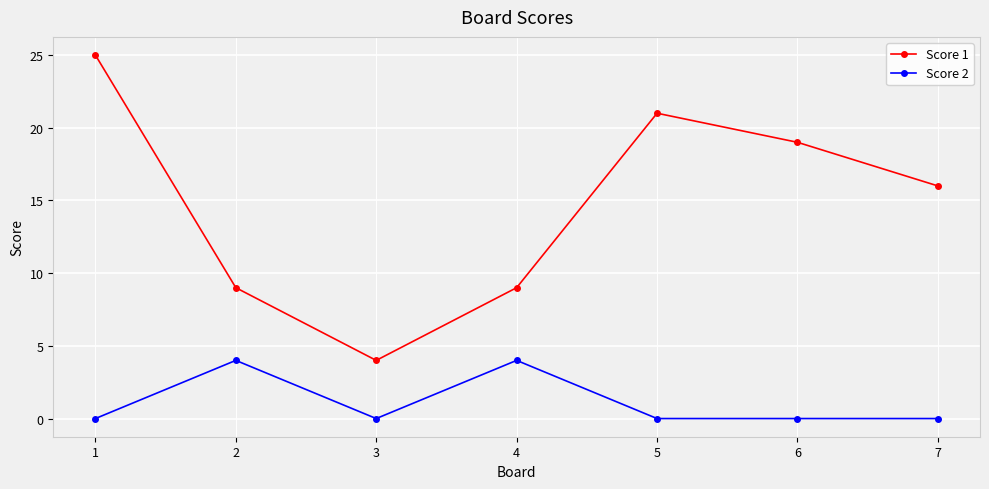

Is the value of Score 1 at 4 greater than the value of Score 2 at 2?

Yes